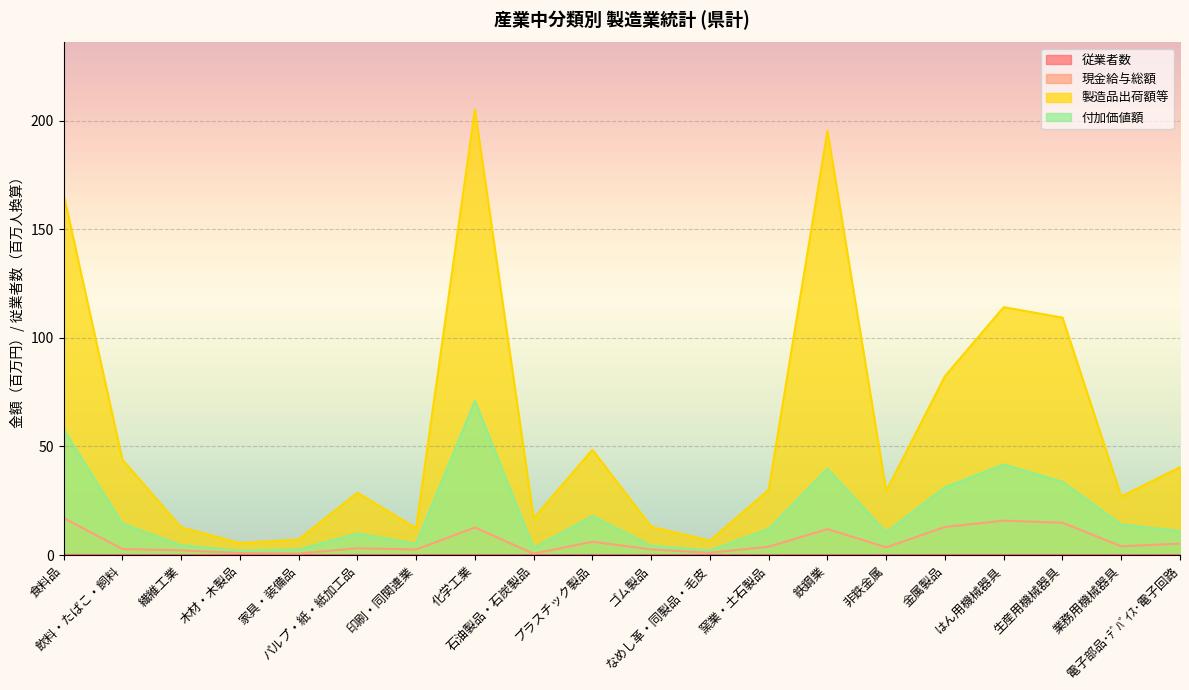

True or false: 従業者数 and 製造品出荷額等 intersect in this chart.

False